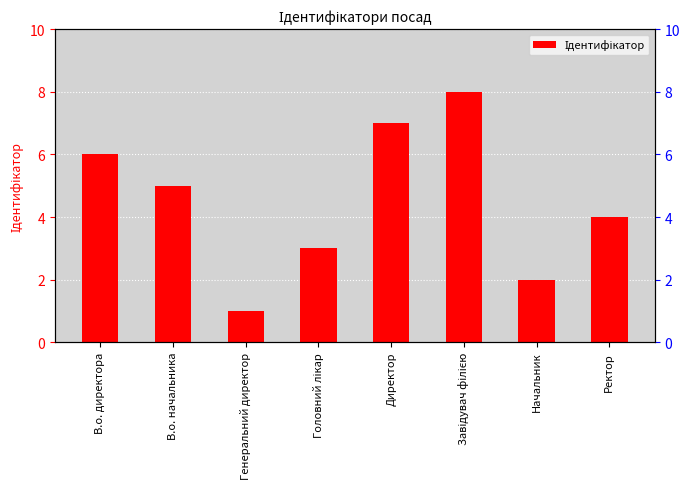

Reading right to left, transcribe all the data shown in this chart.

4	2	8	7	3	1	5	6